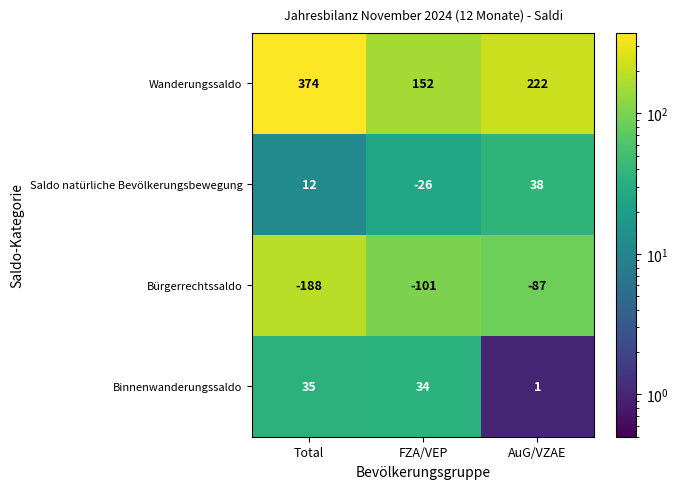

Where does the Bürgerrechtssaldo series first go above -101?

AuG/VZAE